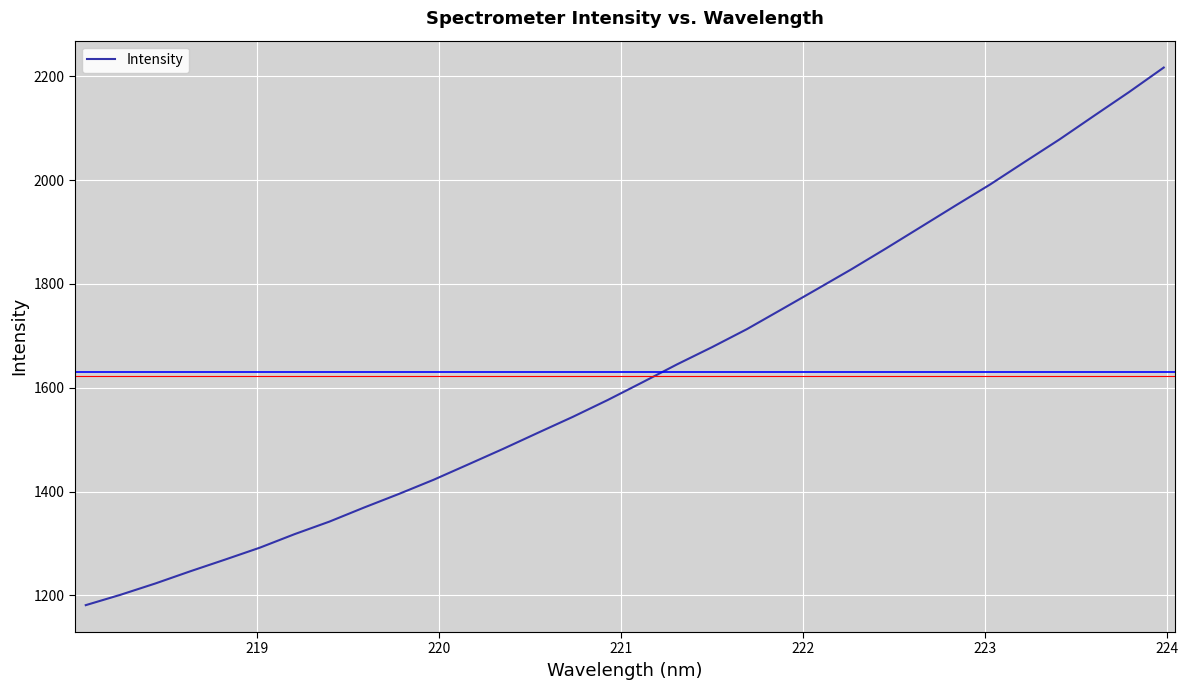

Count the number of data series in this chart.

1